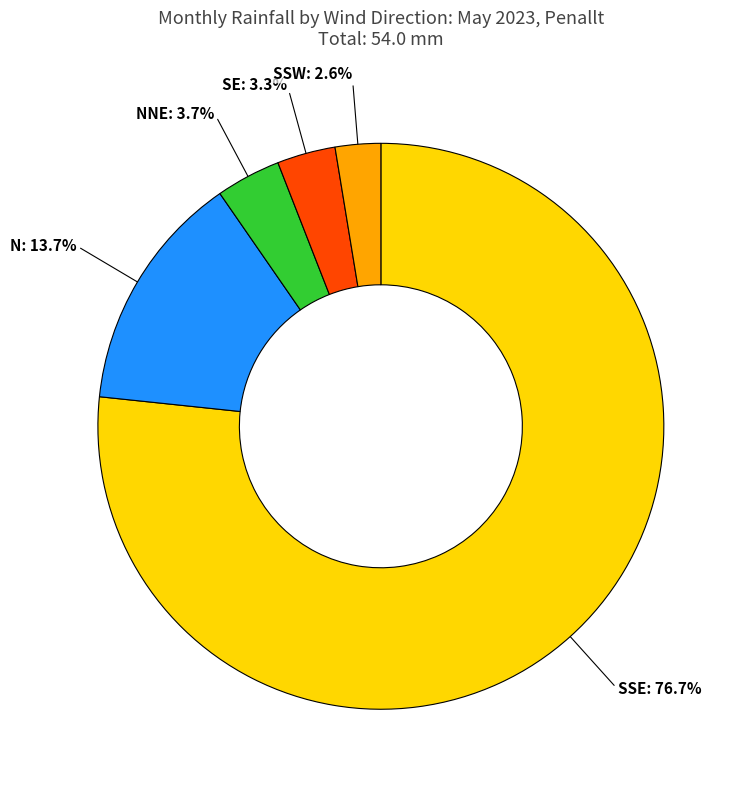

How many segments does this pie chart have?

5